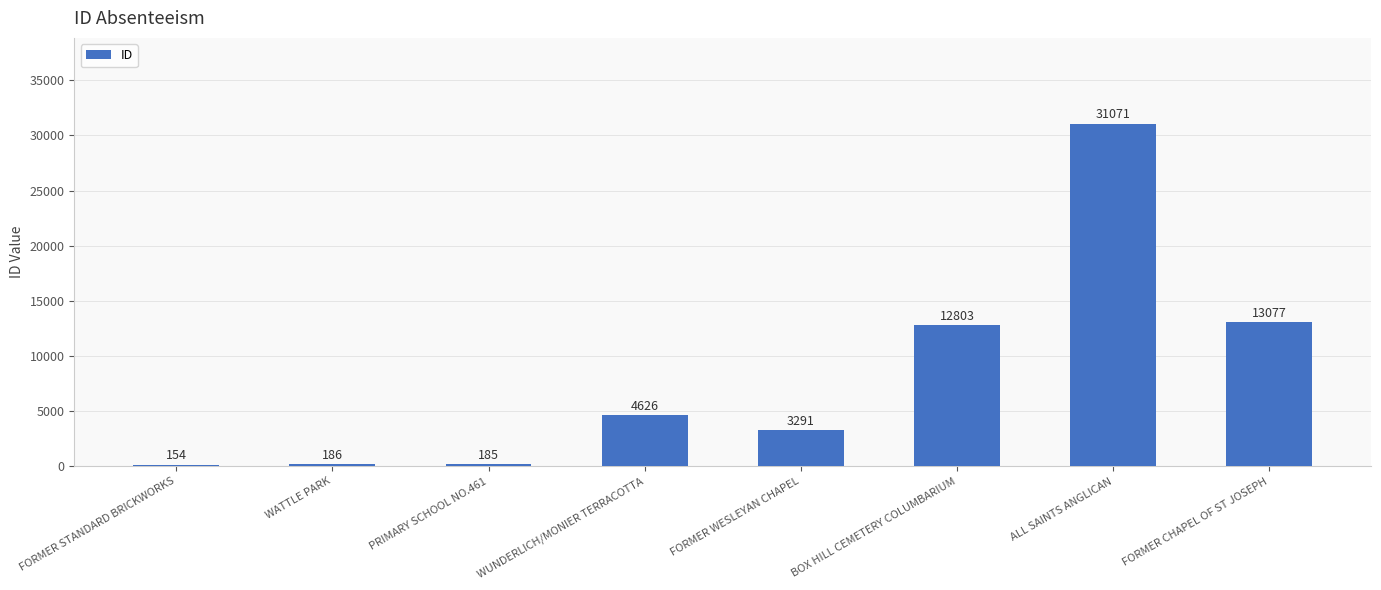

List the labels in order of value, smallest first.

FORMER STANDARD BRICKWORKS, PRIMARY SCHOOL NO.461, WATTLE PARK, FORMER WESLEYAN CHAPEL, WUNDERLICH/MONIER TERRACOTTA, BOX HILL CEMETERY COLUMBARIUM, FORMER CHAPEL OF ST JOSEPH, ALL SAINTS ANGLICAN